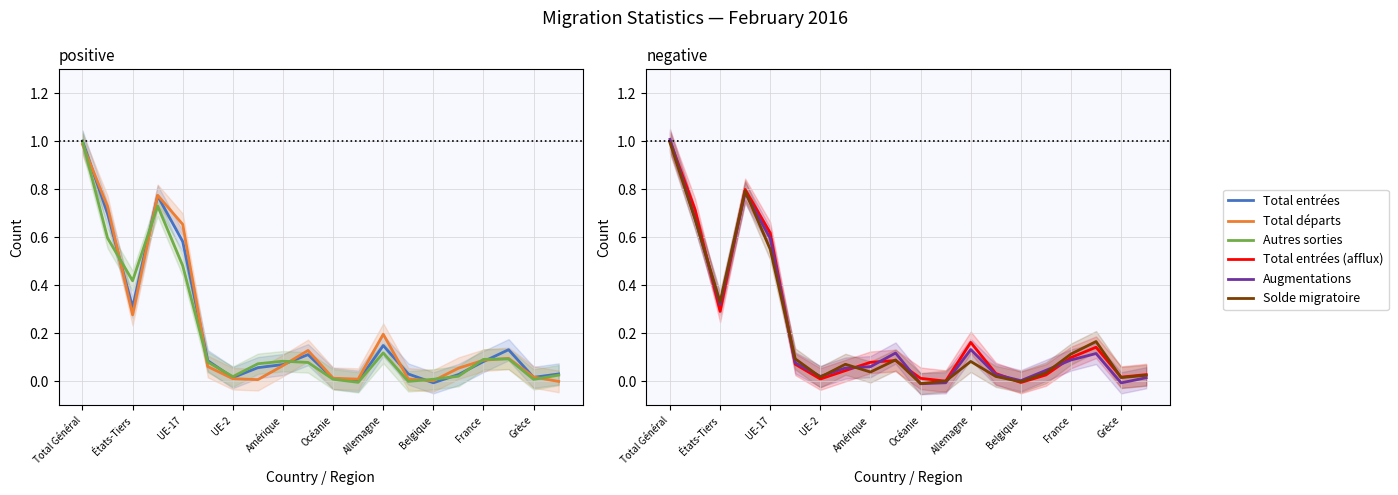

How many interior local peaks does the Total départs series have?

4